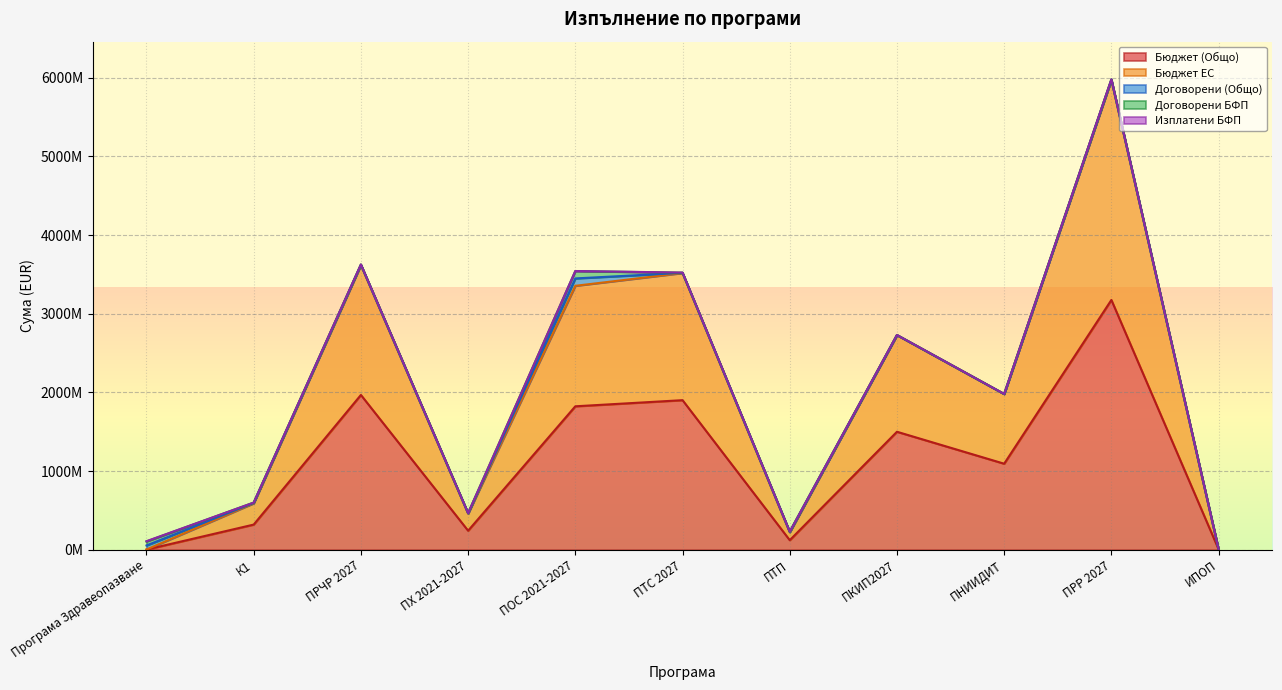

The Договорени БФП series shows 694824.6 at ПХ 2021-2027. True or false?

False